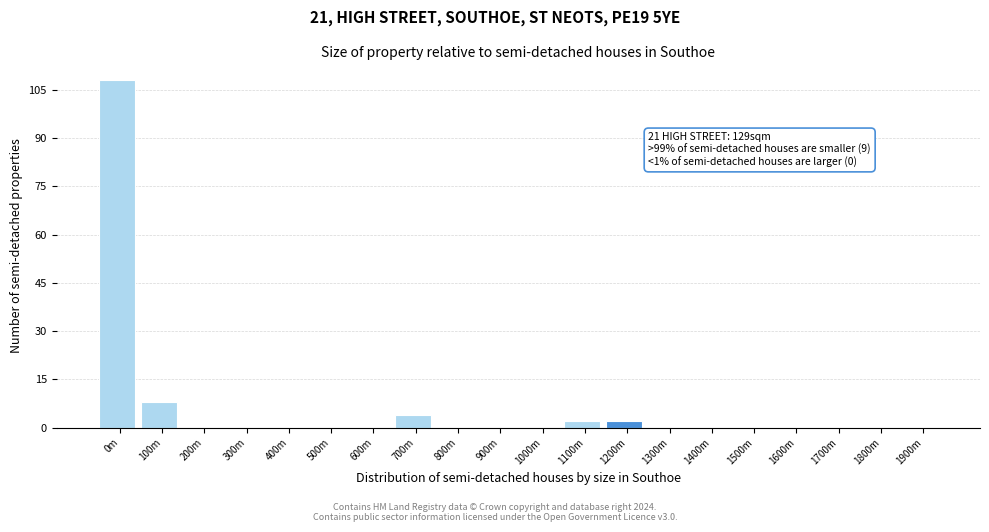

Reading left to right, list all the values displayed in this chart.

0m=108	100m=8	200m=0	300m=0	400m=0	500m=0	600m=0	700m=4	800m=0	900m=0	1000m=0	1100m=2	1200m=2	1300m=0	1400m=0	1500m=0	1600m=0	1700m=0	1800m=0	1900m=0